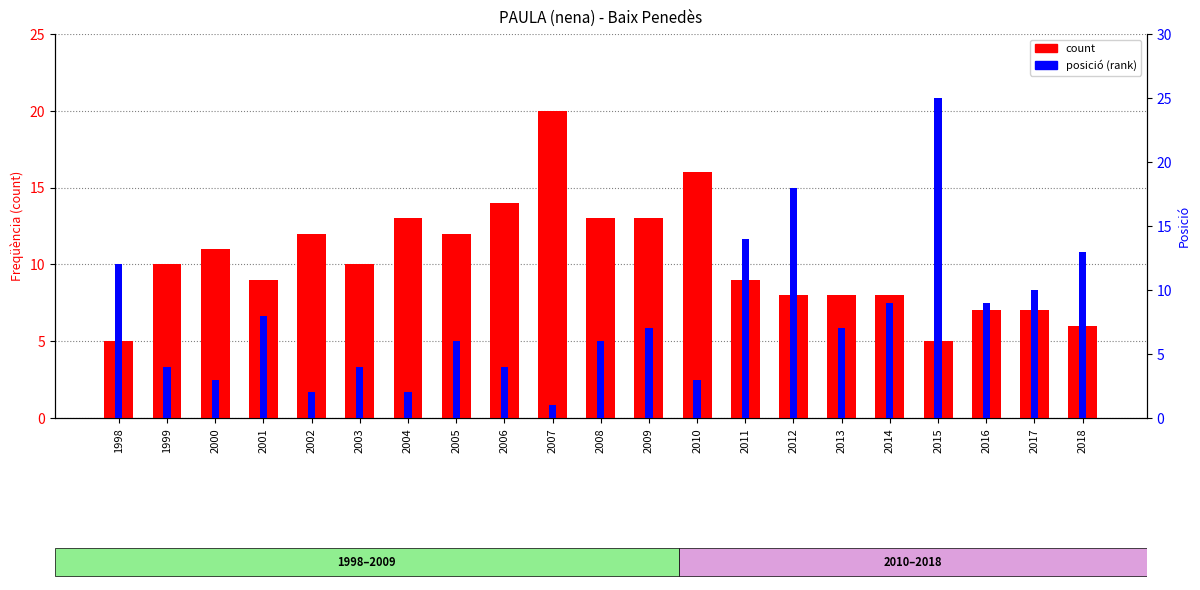

How many values in the position series are below 7?

10